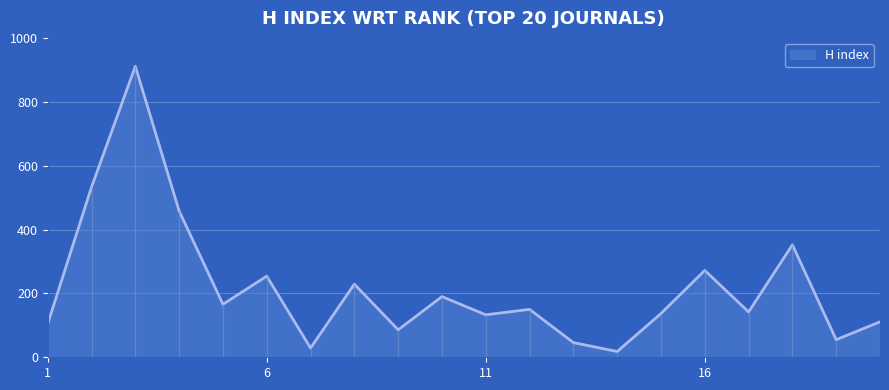

List the labels in order of value, largest first.

3, 2, 4, 18, 16, 6, 8, 10, 5, 12, 17, 15, 11, 20, 1, 9, 19, 13, 7, 14